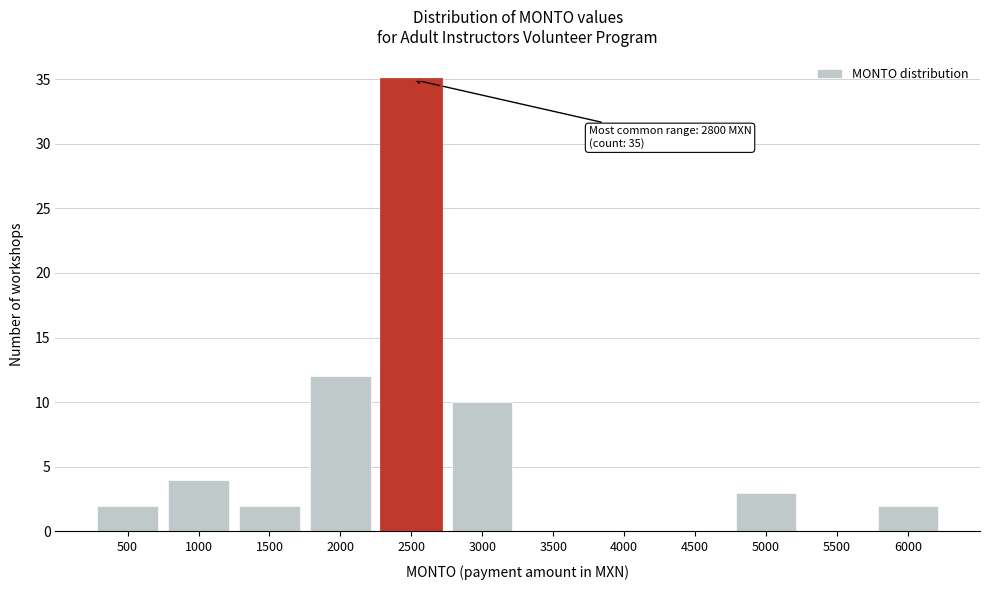

Reading left to right, list all the values displayed in this chart.

500=2	1000=4	1500=2	2000=12	2500=35	3000=10	3500=0	4000=0	4500=0	5000=3	5500=0	6000=2